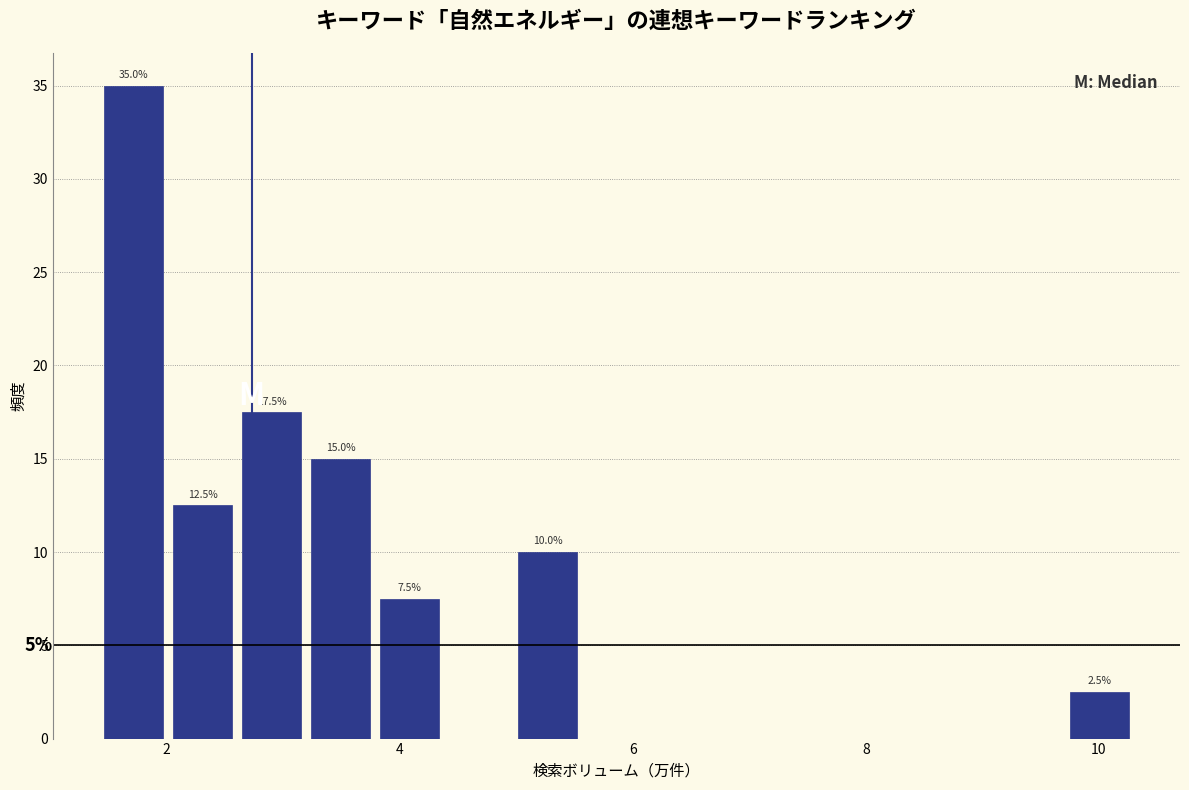

Read against the x-axis, roughly where is the centre of the tallest bar?

1.8